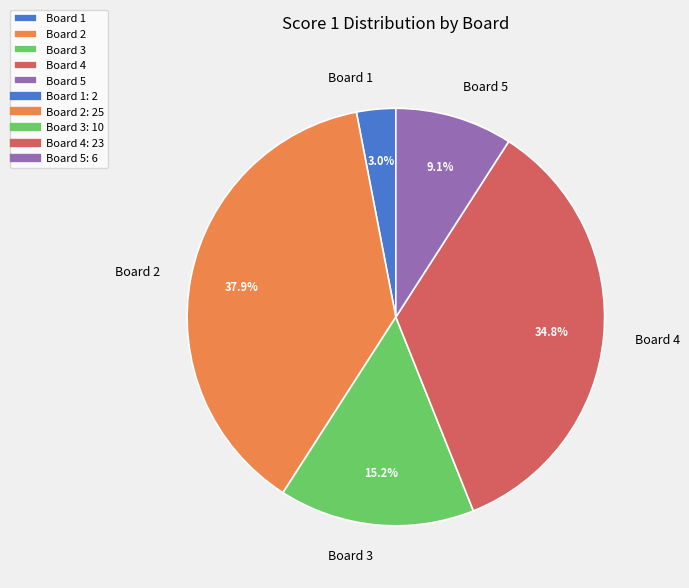

To the nearest percent, what is the average slice percentage?

20%